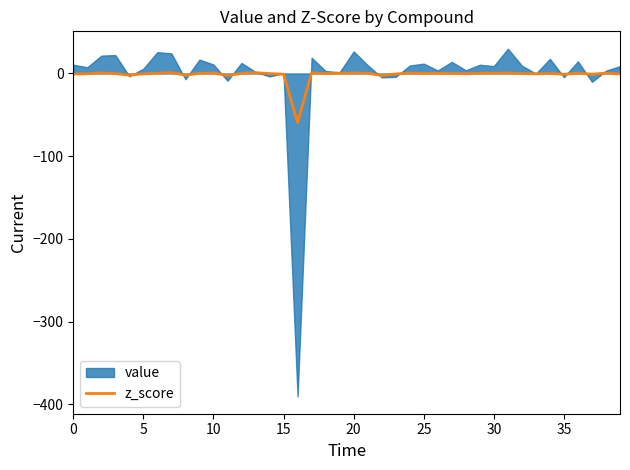

Is it true that z_score equals 0.6 at 20?

True